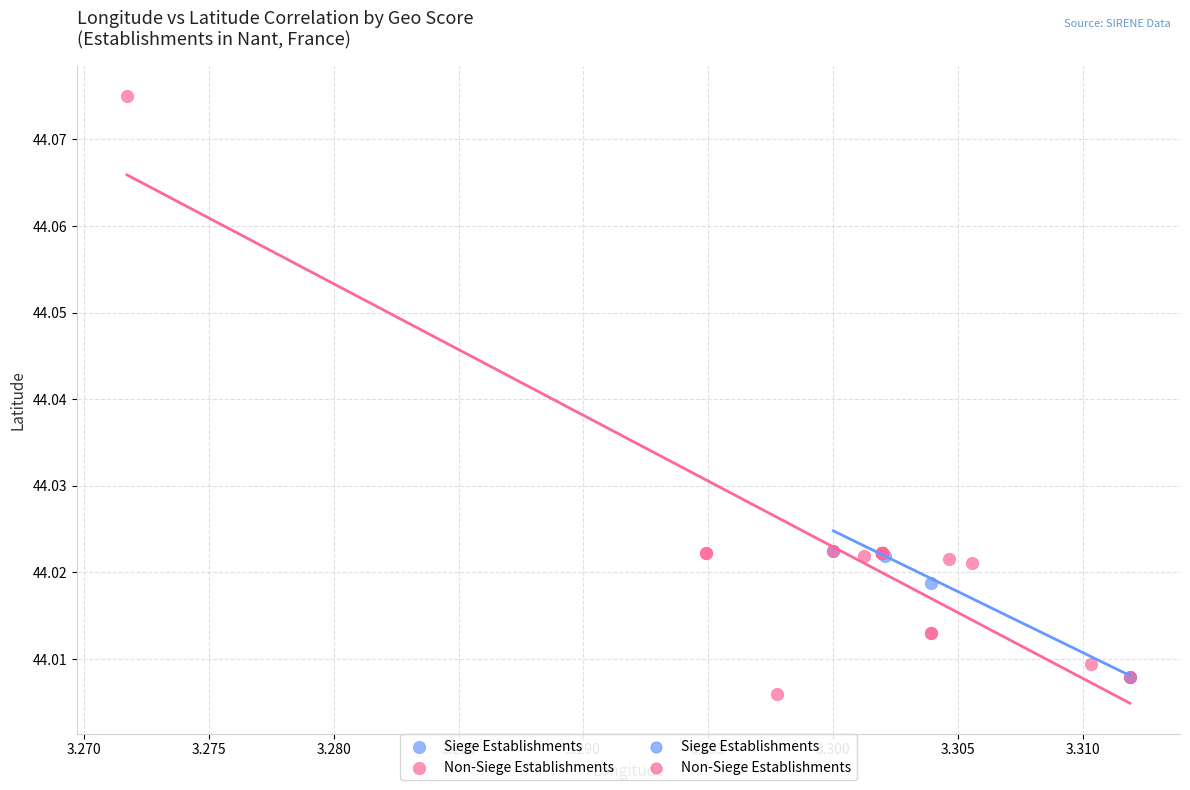

Which series has the widest spread of Y values?

Non-Siege Establishments